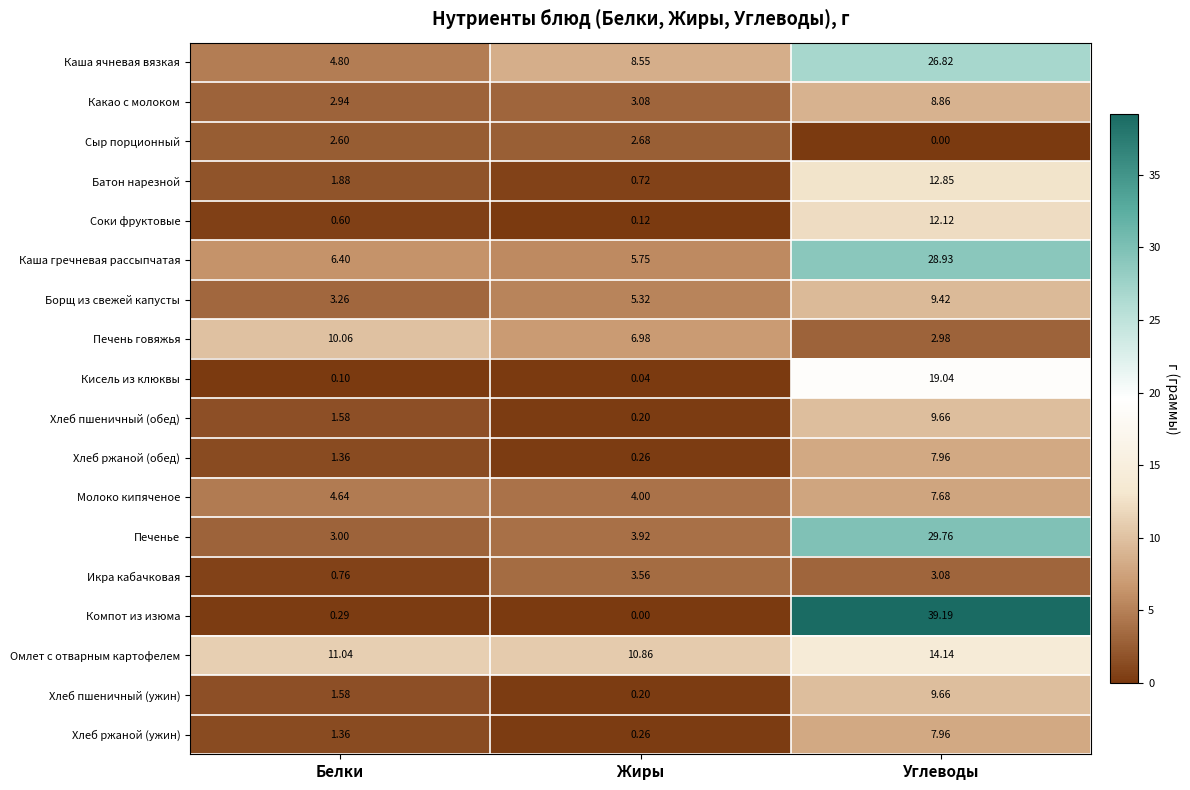

Which category has the highest value in the Хлеб ржаной (ужин) series?

Углеводы